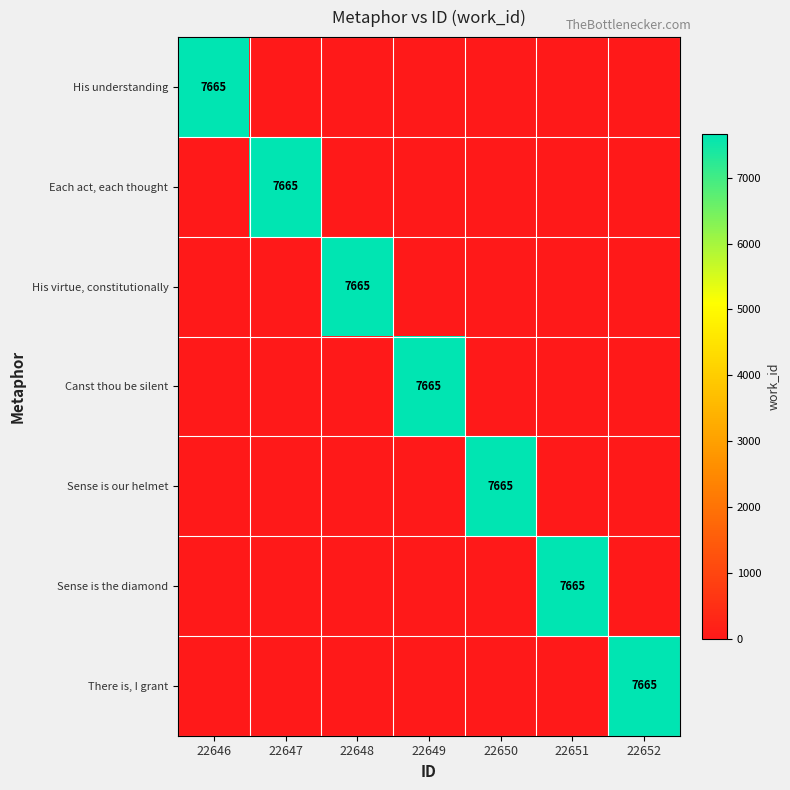

What is the average value of the Sense is the diamond series?

1095